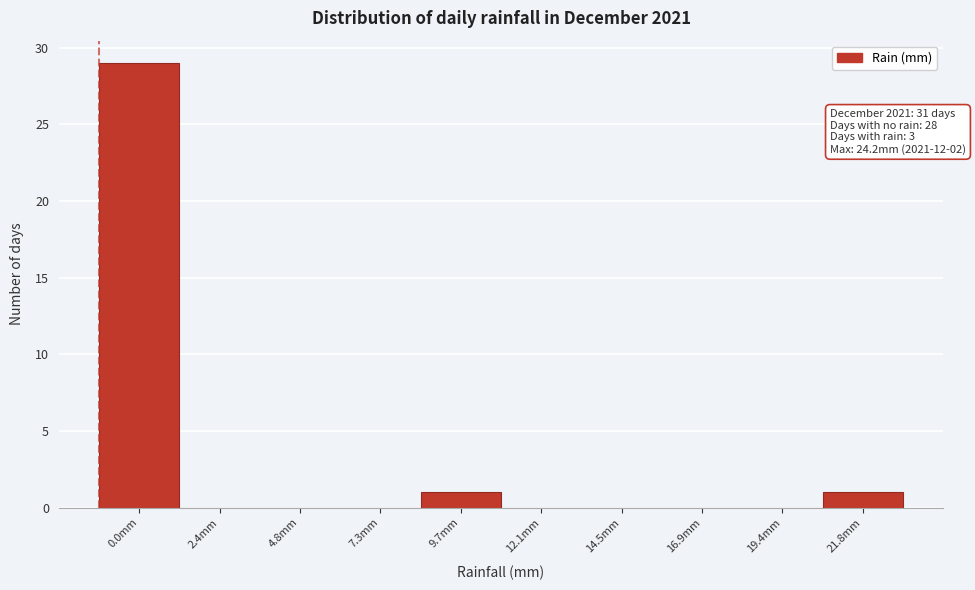

Reading right to left, transcribe all the data shown in this chart.

21.8mm=1	19.4mm=0	16.9mm=0	14.5mm=0	12.1mm=0	9.7mm=1	7.3mm=0	4.8mm=0	2.4mm=0	0.0mm=29